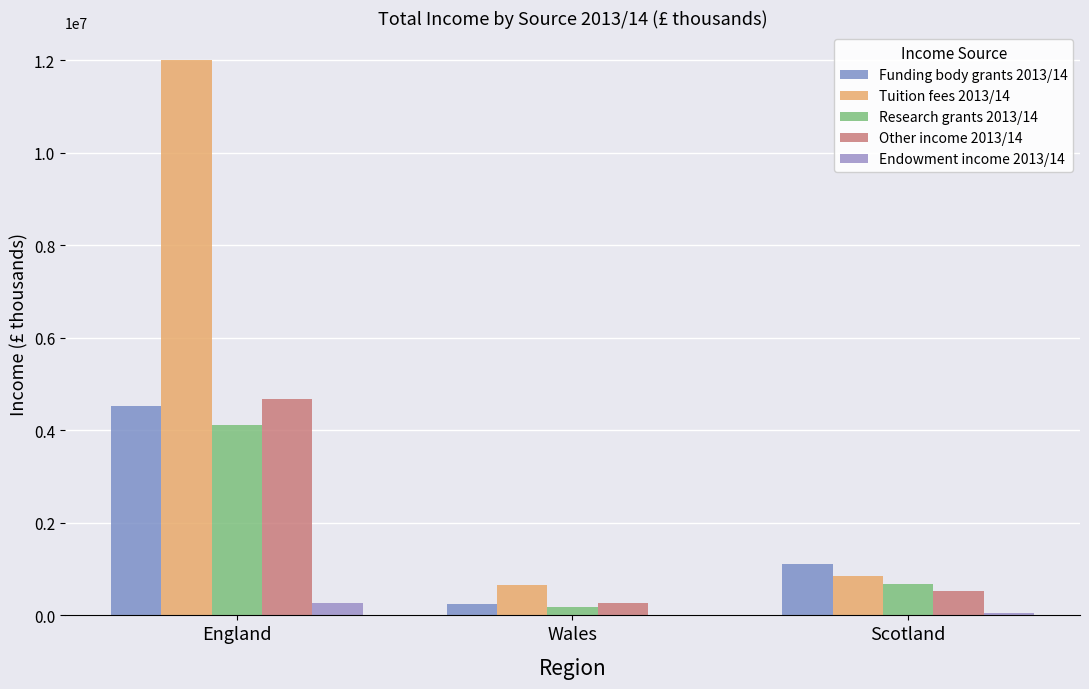

What is the maximum value for Research grants 2013/14?

4124385